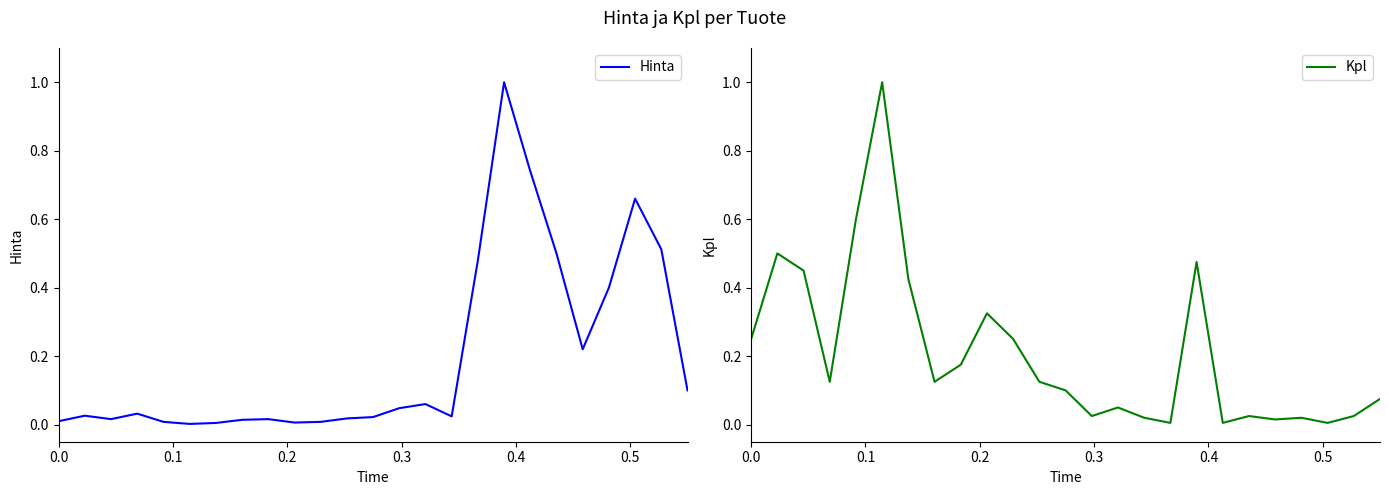

What is the difference between the maximum and minimum values in the Hinta series?

1.0